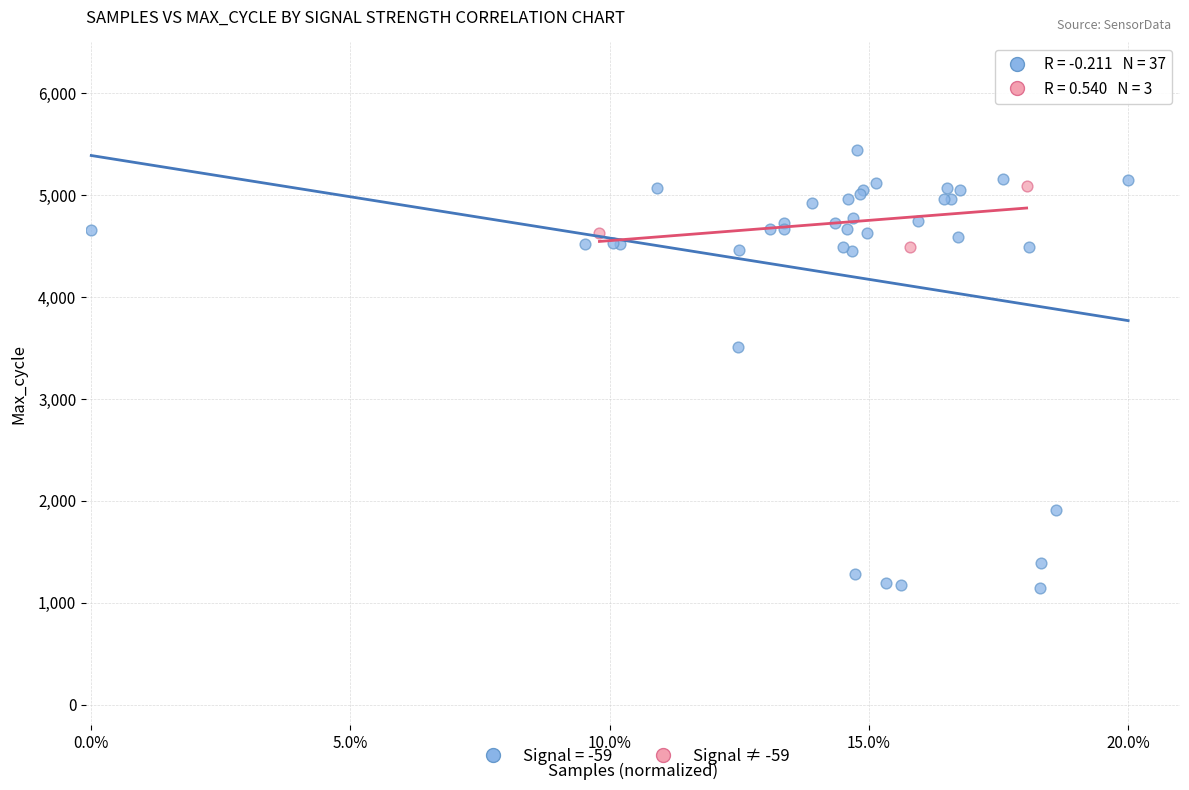

Which series reaches the maximum Y coordinate?

Signal = -59